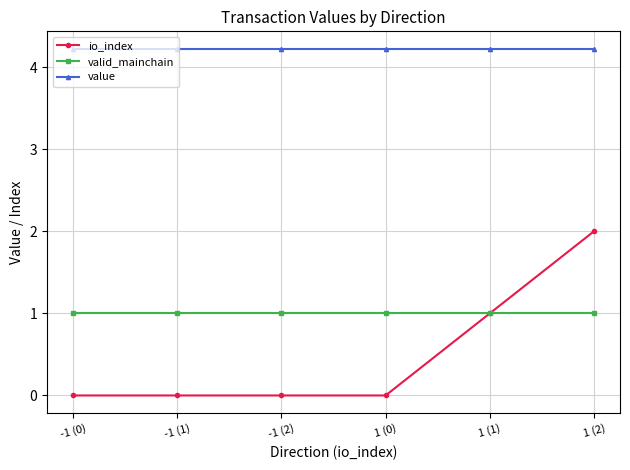

Reading left to right, extract all data points from this chart.

io_index: -1 (0)=0.0	-1 (1)=0.0	-1 (2)=0.0	1 (0)=0.0	1 (1)=1.0	1 (2)=2.0
valid_mainchain: -1 (0)=1.0	-1 (1)=1.0	-1 (2)=1.0	1 (0)=1.0	1 (1)=1.0	1 (2)=1.0
value: -1 (0)=4.2	-1 (1)=4.2	-1 (2)=4.2	1 (0)=4.2	1 (1)=4.2	1 (2)=4.2